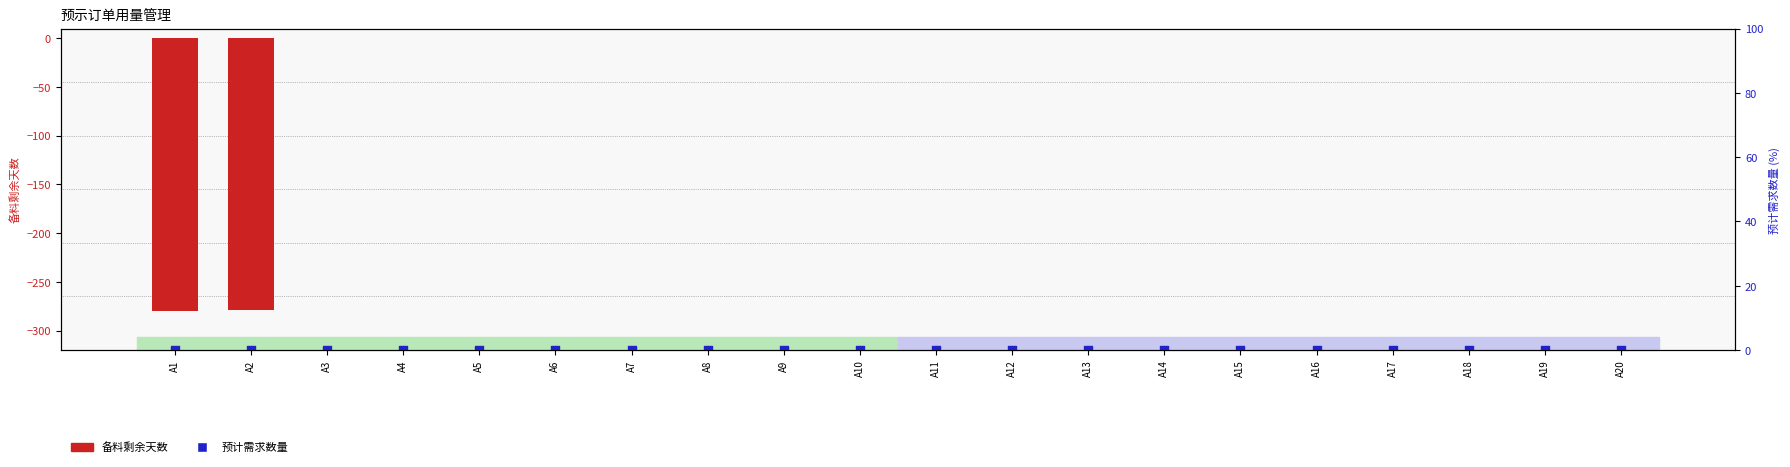

Which series has the largest total across all categories?

备料剩余天数